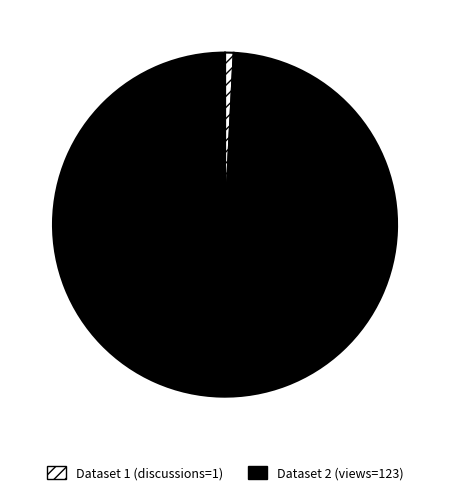

Is it true that Dataset 1 (discussions=1) is 9% of the pie?

False